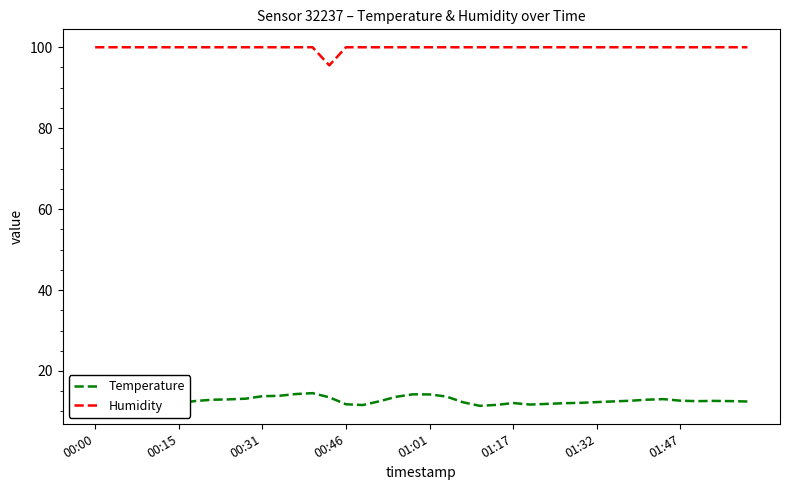

True or false: Humidity and Temperature cross at least once.

False